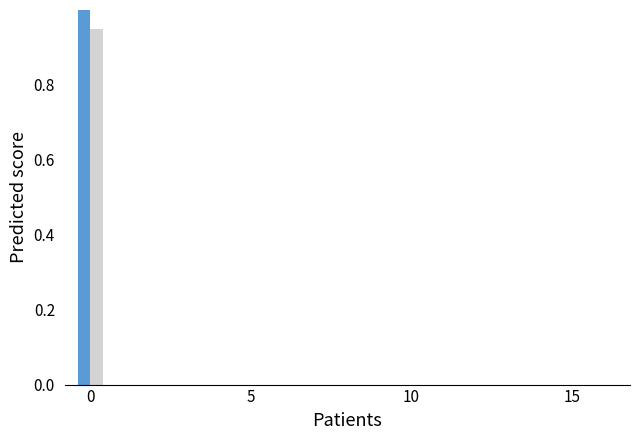

What is the greatest value displayed?

1.0